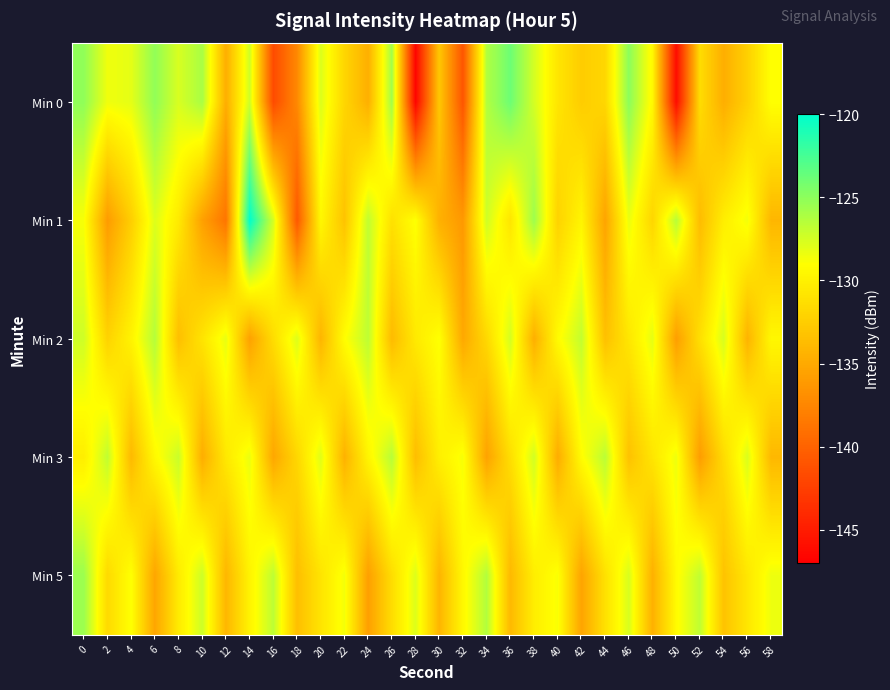

Rank the series by their maximum value, from highest to lowest.

Min 1, Min 0, Min 5, Min 2, Min 3